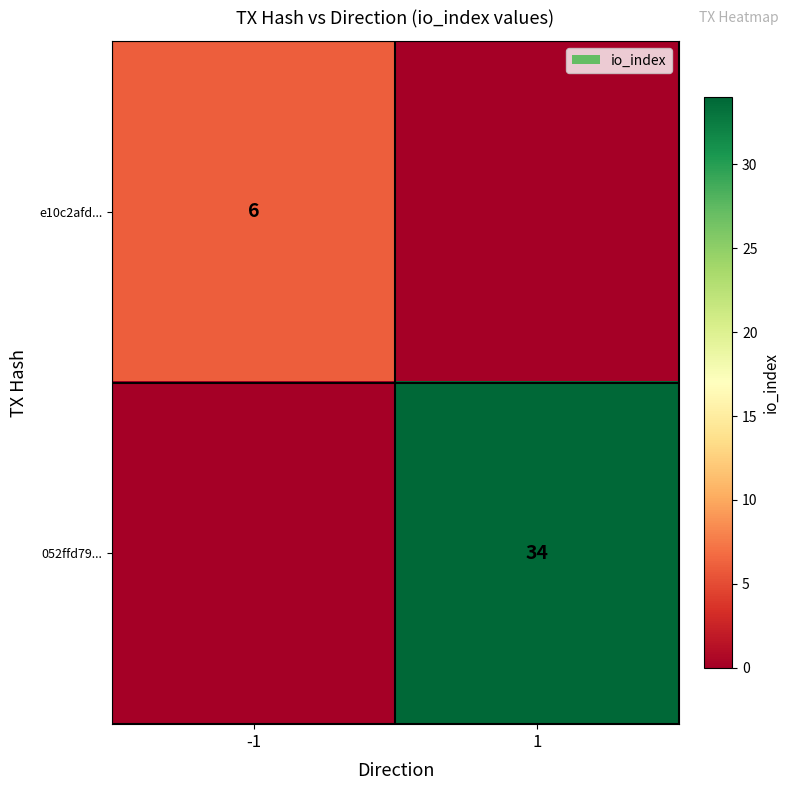

How many categories are shown in the chart?

2